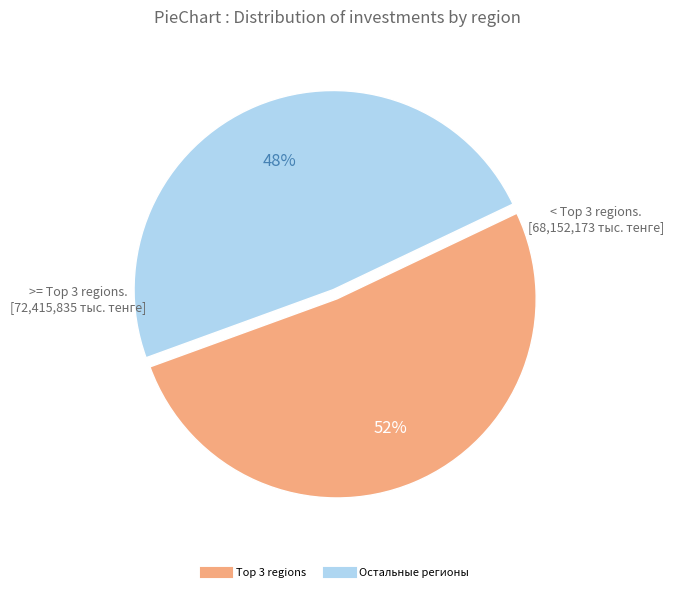

To the nearest percent, what is the average slice percentage?

50%